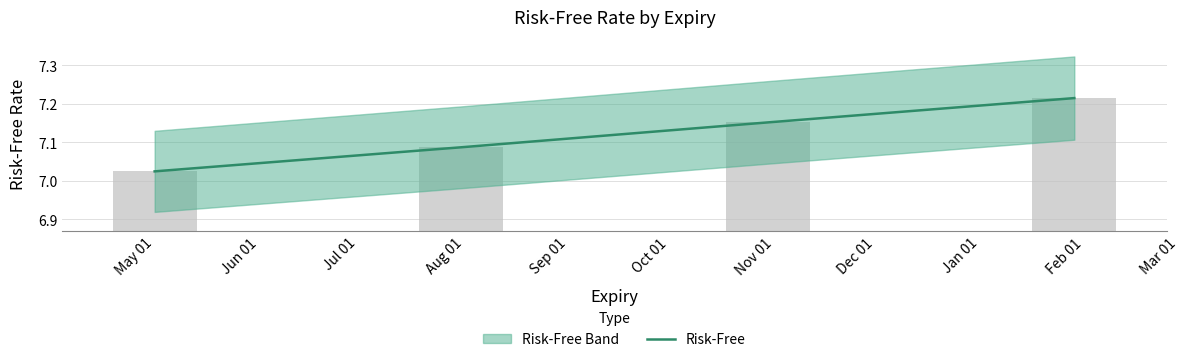

What is the change in value from Jun 01 to Aug 01?

+0.1